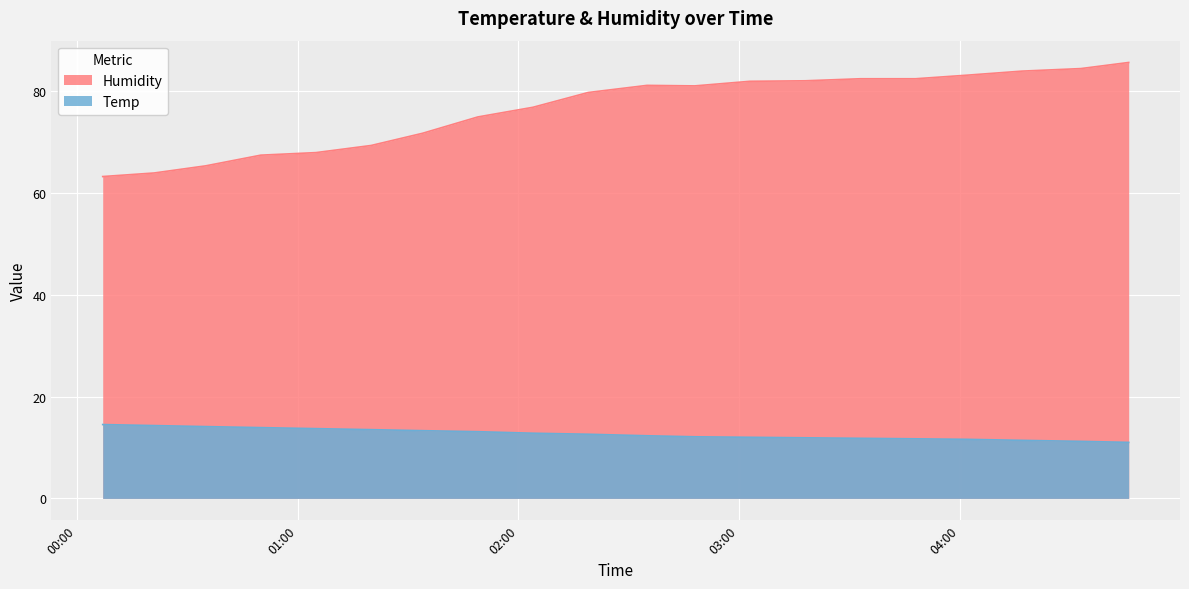

What is the label of the 13th point from the left?

2020/04/28 03:03